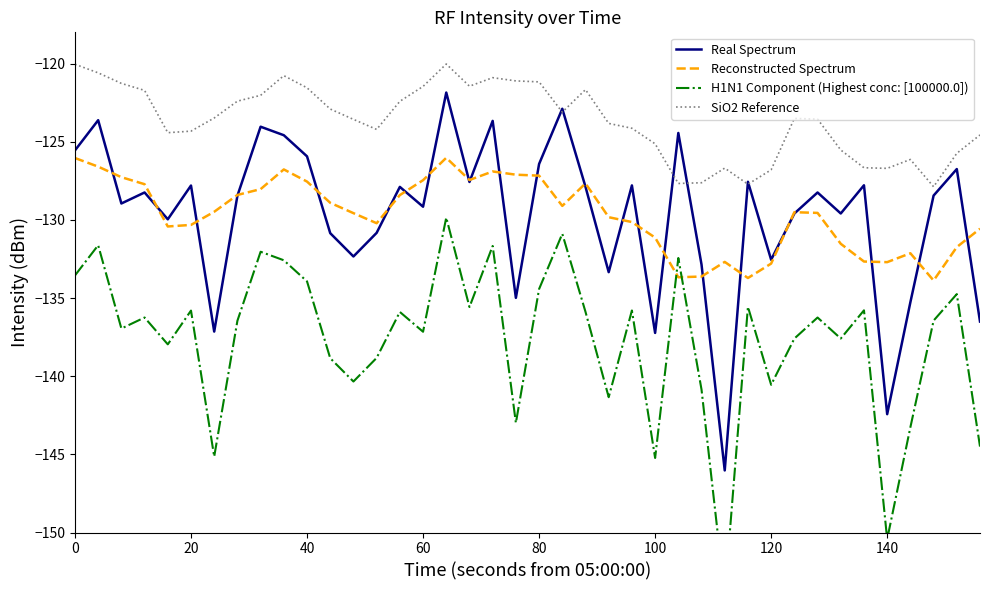

Which series ends up on top after the final intersection of Real Spectrum and SiO2 Reference?

SiO2 Reference